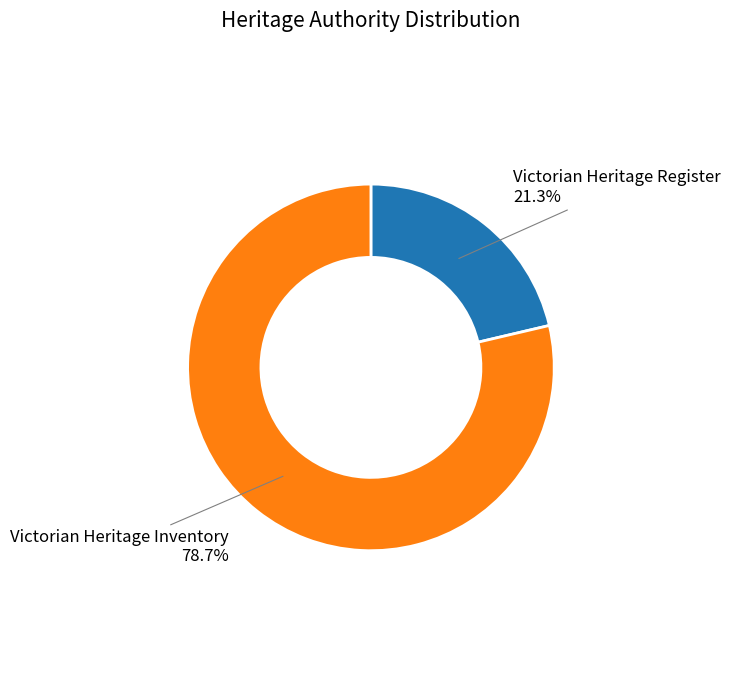

What percentage is the Victorian Heritage Register slice, to the nearest percent?

21%